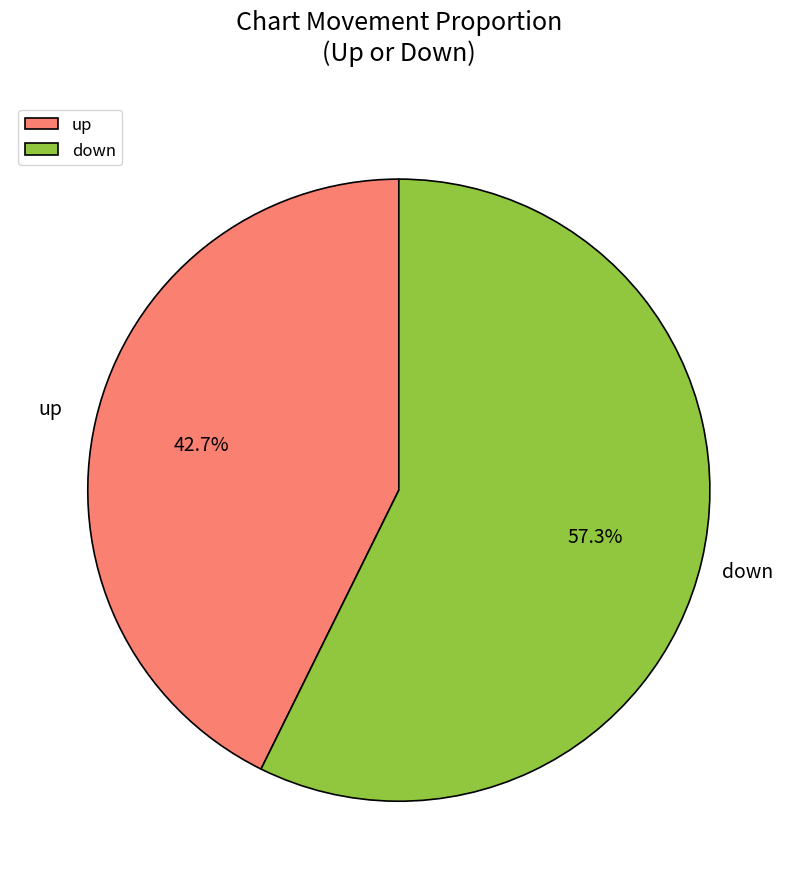

Which slice is the smallest?

up